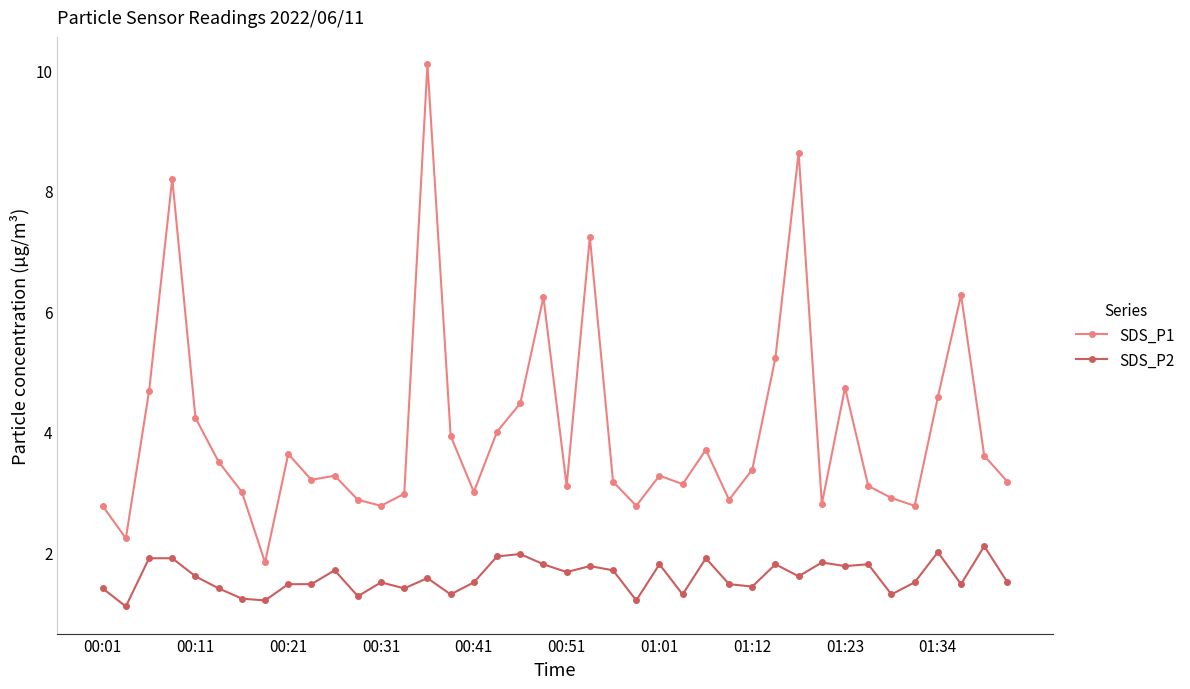

Rank the series by their maximum value, from highest to lowest.

SDS_P1, SDS_P2